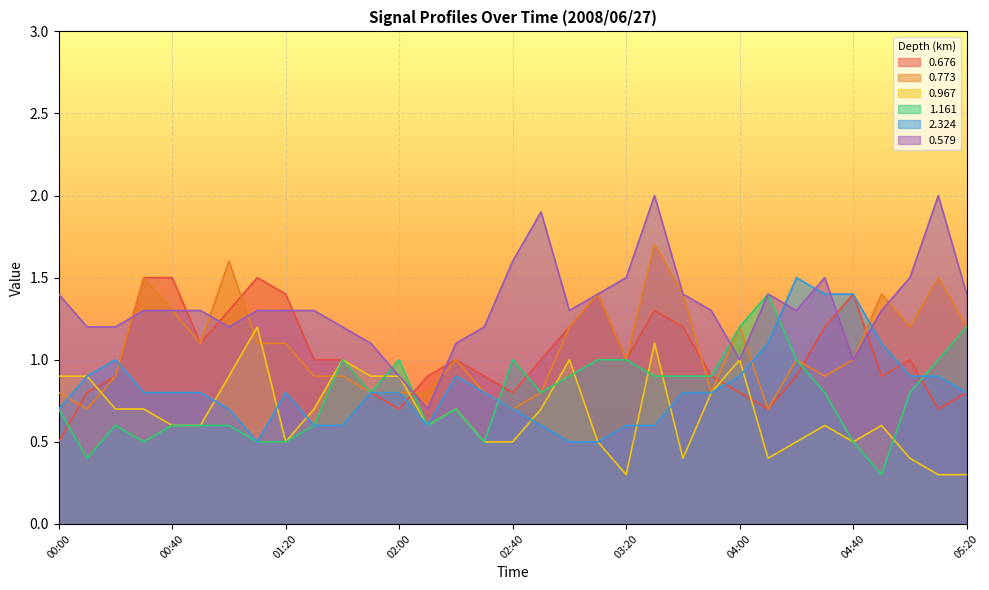

True or false: 2.324 and 0.773 cross at least once.

True